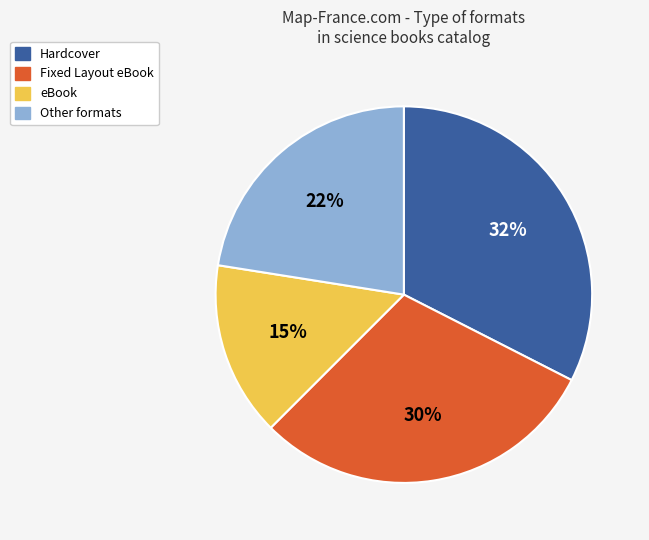

Does any single category account for the majority?

No